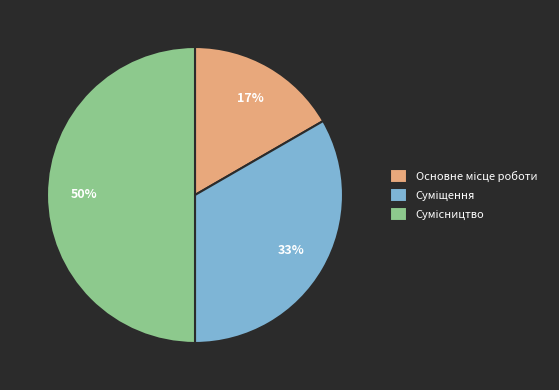

To the nearest percent, what is the average slice percentage?

33%